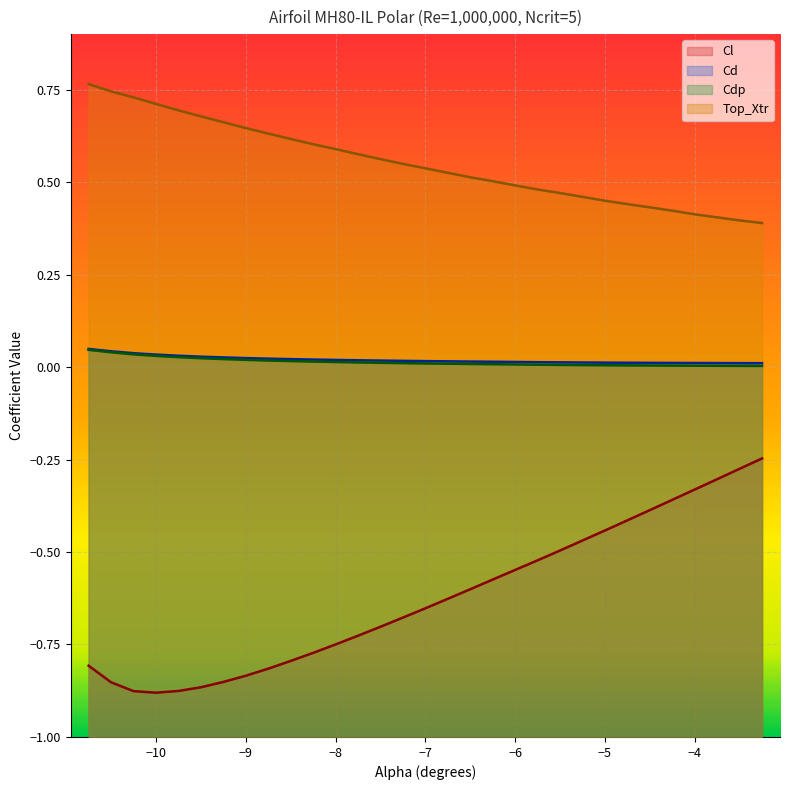

What is the minimum value shown in the chart?

-0.9